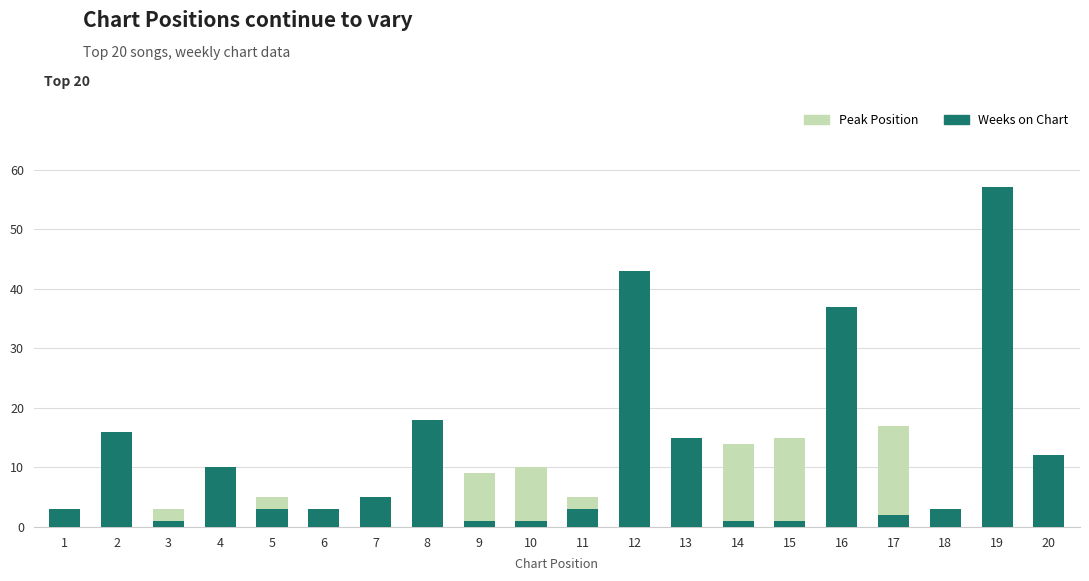

At which label is Weeks on Chart closest to 29?

16